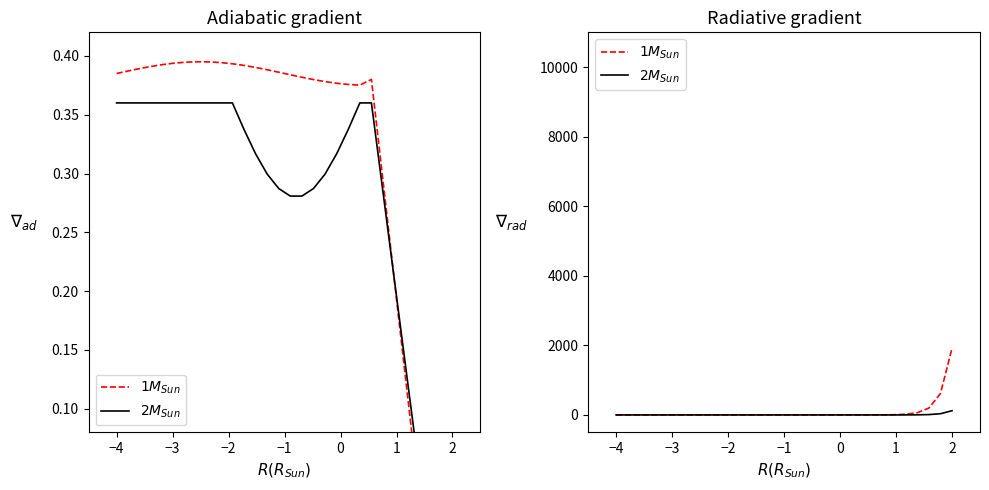

The $2M_{Sun}$ series shows -50.7 at 13. True or false?

False